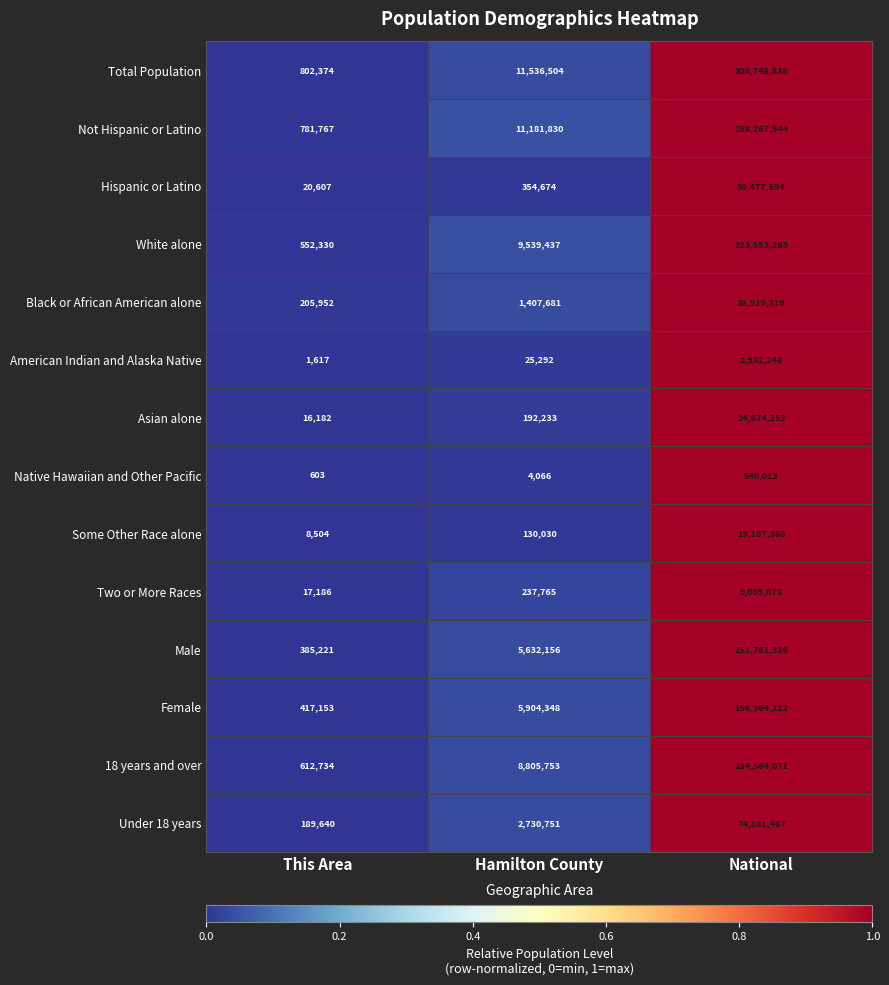

What is the difference between the maximum and minimum values in the Under 18 years series?

73991827